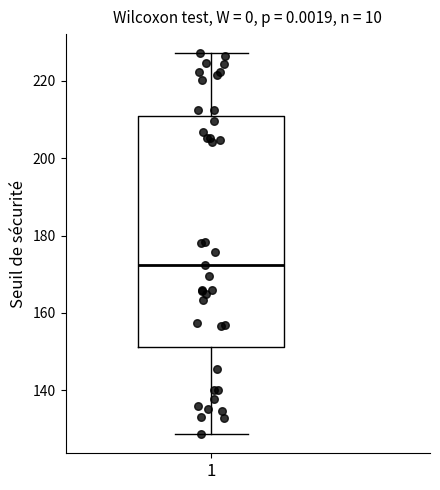

Transcribe this box plot: give where the median line is, the range the box spans, and where the two whiskers end, as read against the y-axis. The values are not printed on the chart, so give them approximately, as read against the axis.

median 172, box 152 to 210, whiskers 128 to 228